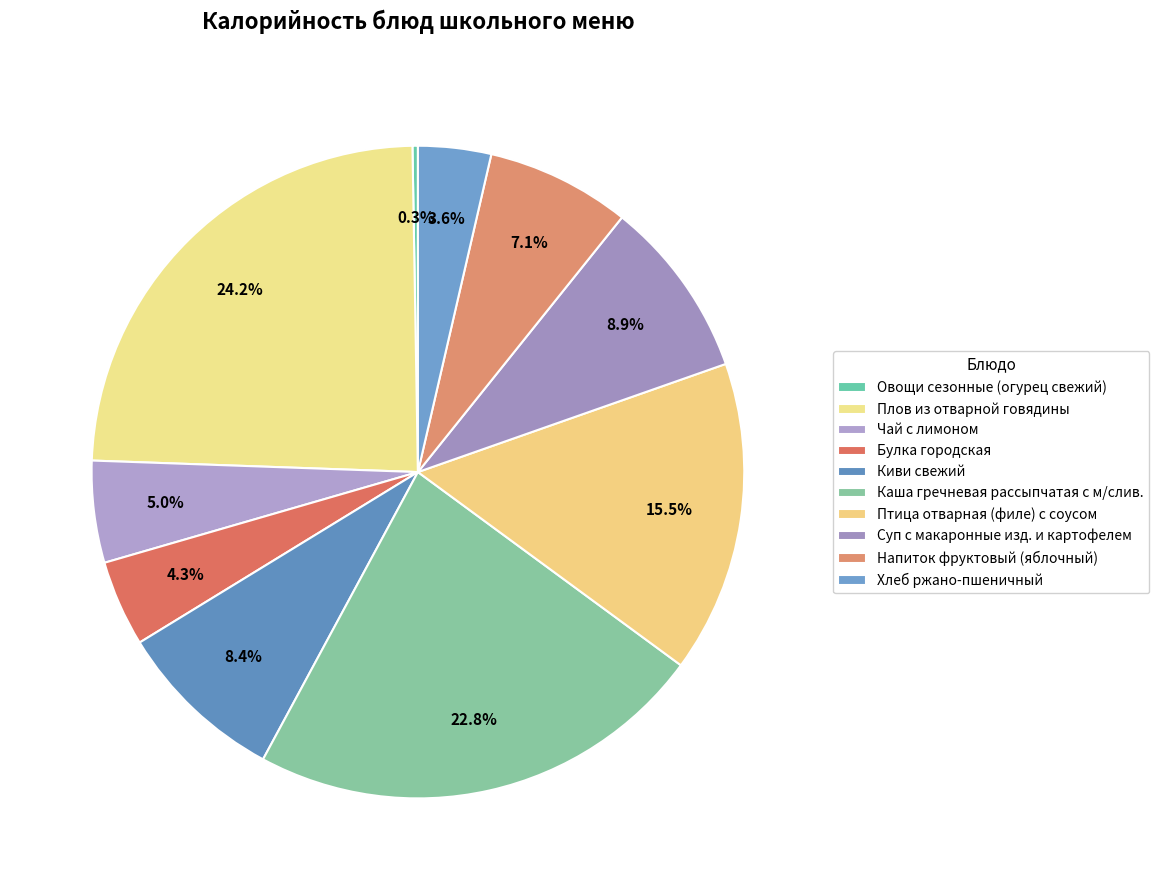

Combined, what portion of the pie is Киви свежий and Каша гречневая рассыпчатая с м/слив.?

31.2%